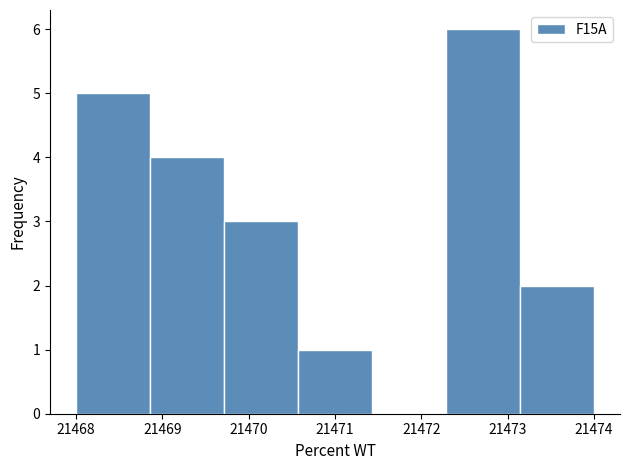

How tall is the bar that spans 21469.7 to 21470.6 on the x-axis? Neither the bar edges nor the heights are printed on the chart, so give them approximately, as read against the axes.

3